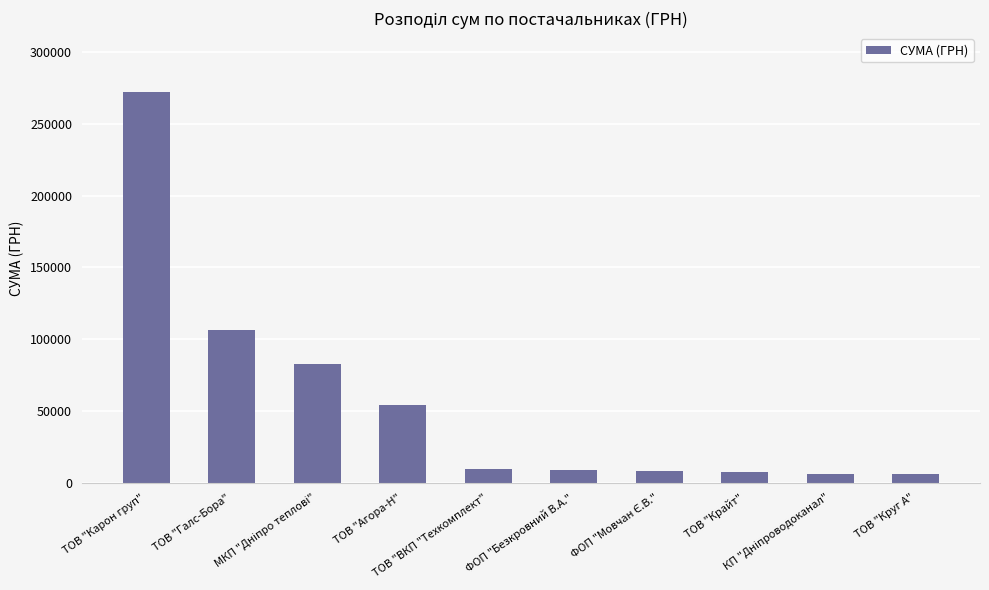

What is the sum of all values?

561295.9